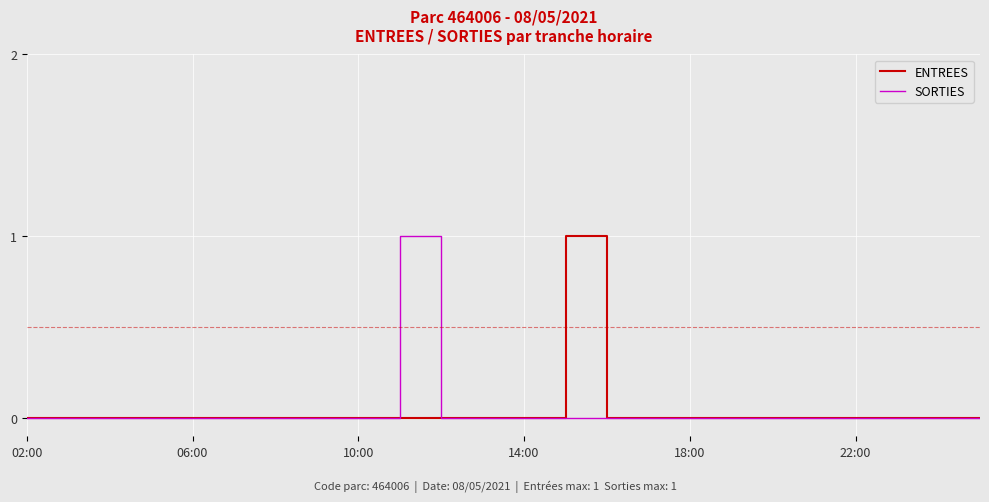

Reading left to right, what are all the values shown in this chart?

ENTREES: 0	0	0	0	0	0	0	0	0	0	0	0	0	1	0	0	0	0	0	0	0	0	0	0
SORTIES: 0	0	0	0	0	0	0	0	0	1	0	0	0	0	0	0	0	0	0	0	0	0	0	0